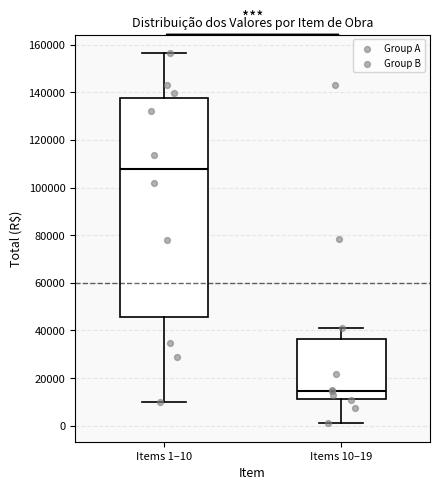

Which box has the lowest median line?

Items 10–19